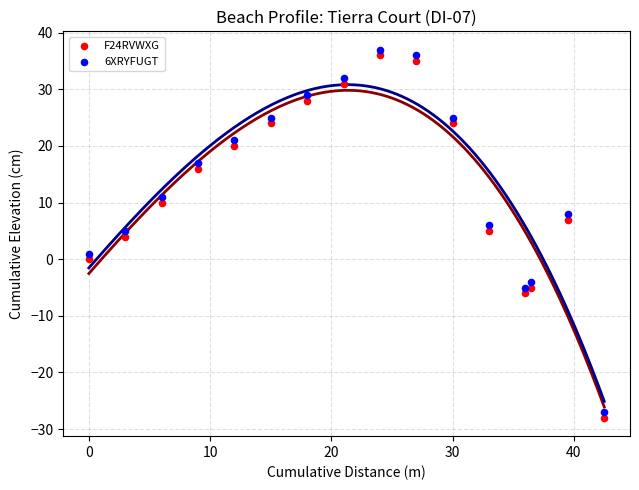

Across all data points, what is the range of Y values (max minus min)?

65